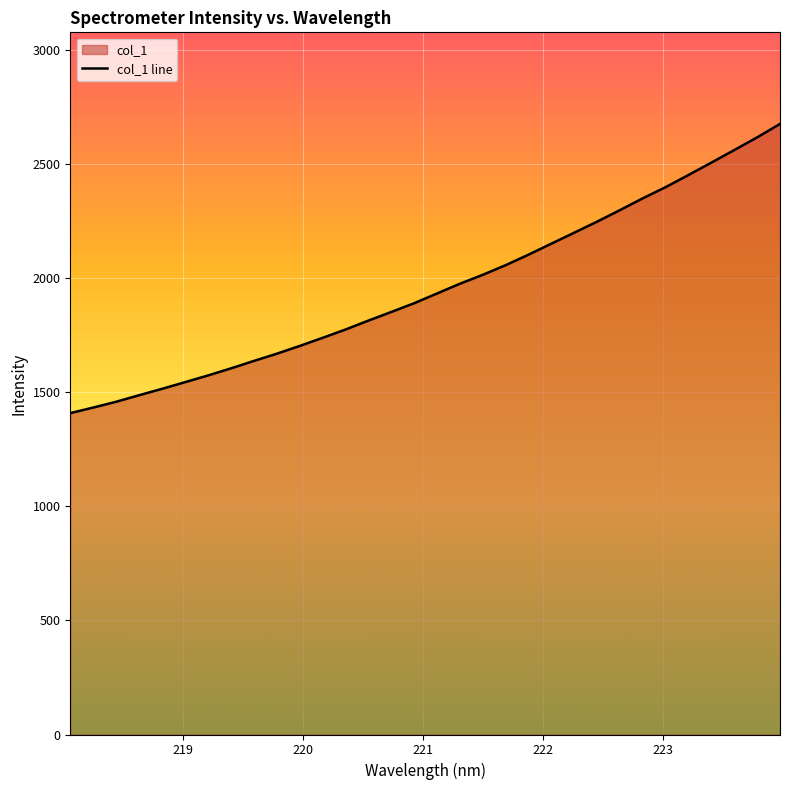

How many lines are shown in the chart?

1